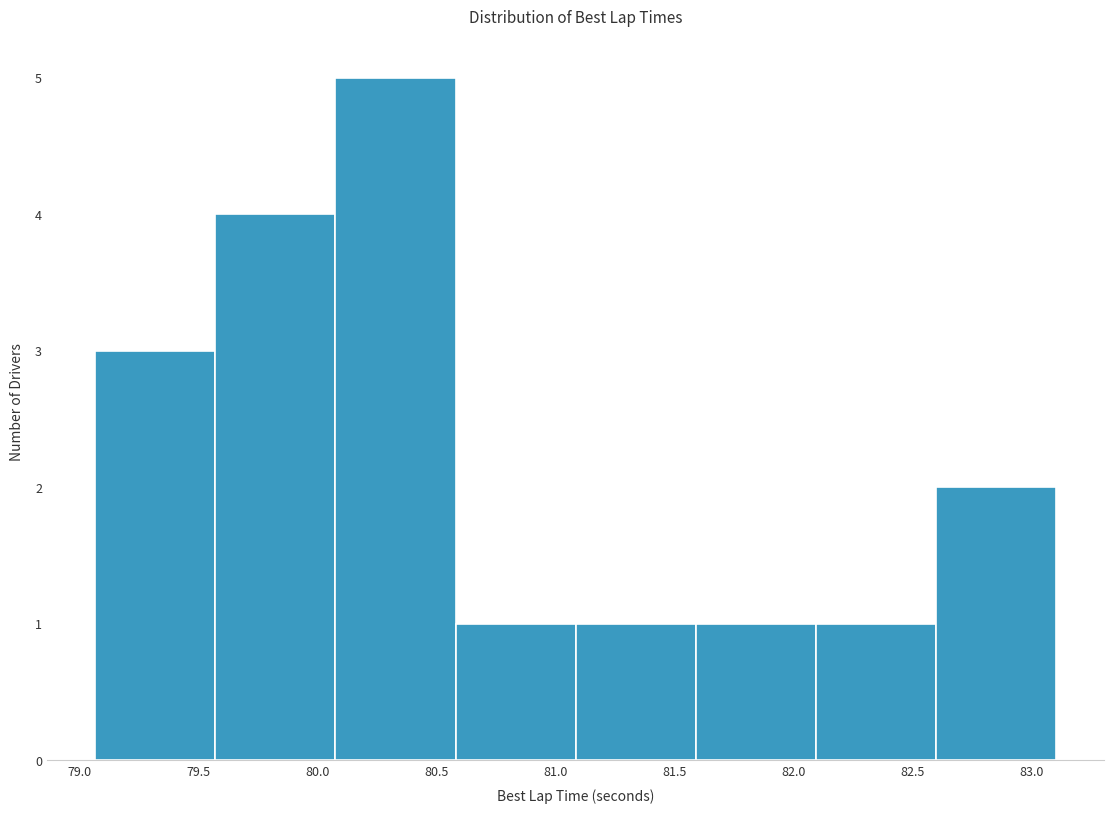

Which range on the x-axis has the tallest bar?

80.10 to 80.60